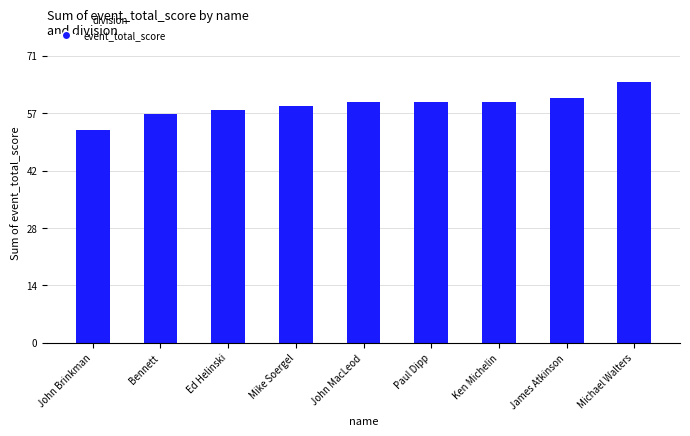

What is the average value?

59